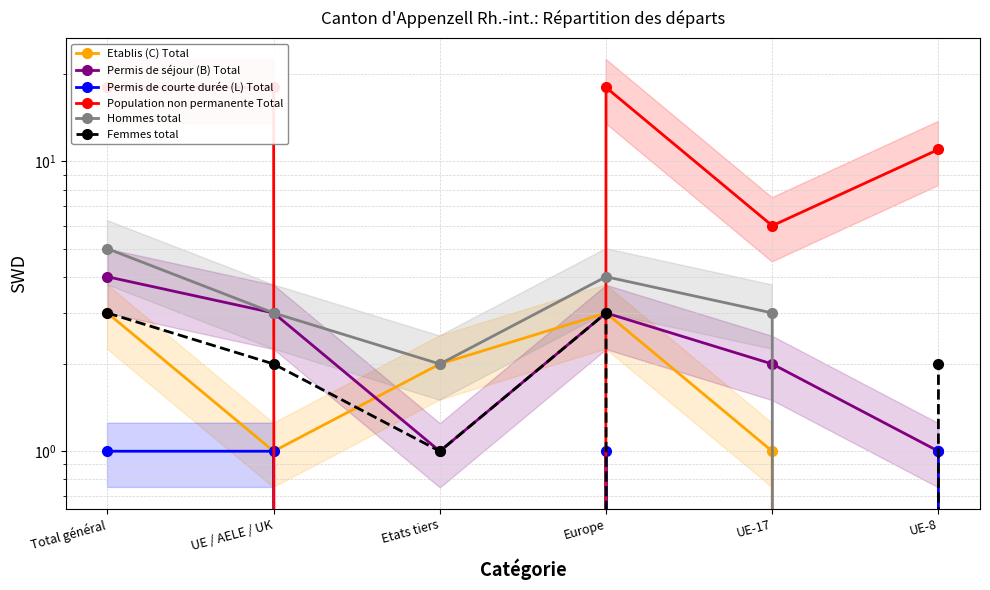

Is the value of Permis de courte durée (L) Total at Total général greater than the value of Hommes total at UE-8?

Yes